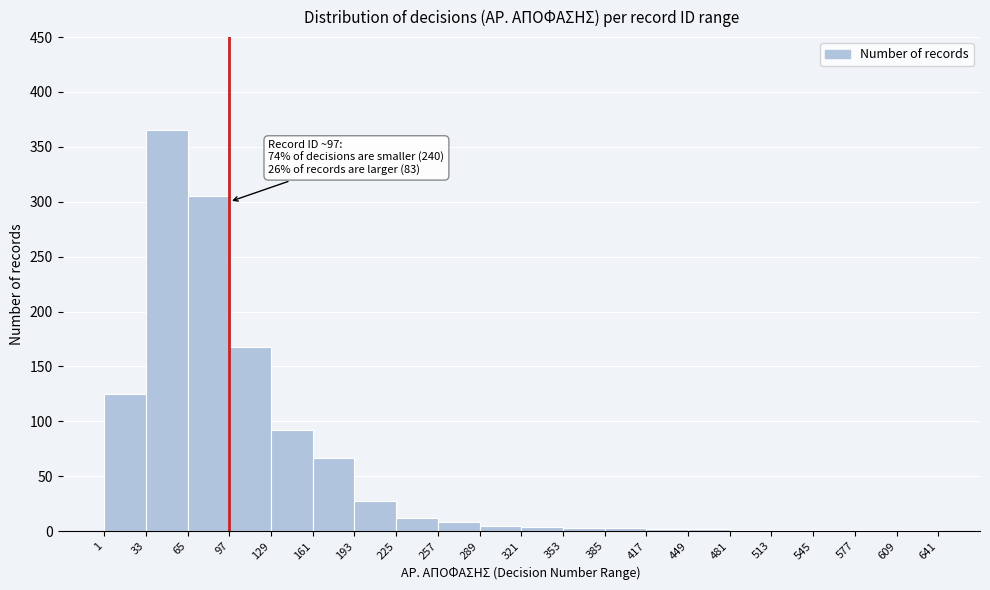

Which range on the x-axis has the tallest bar?

33 to 65